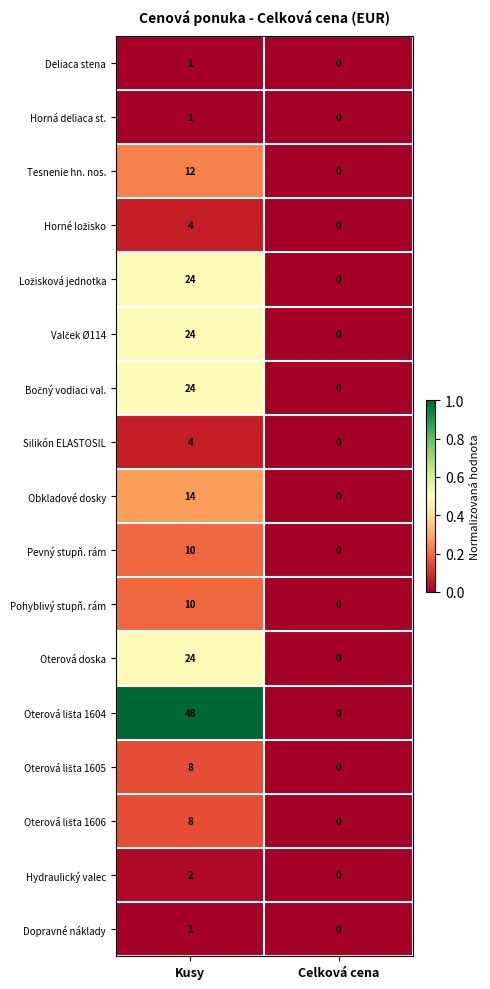

At which category is the sum across all series the highest?

Kusy